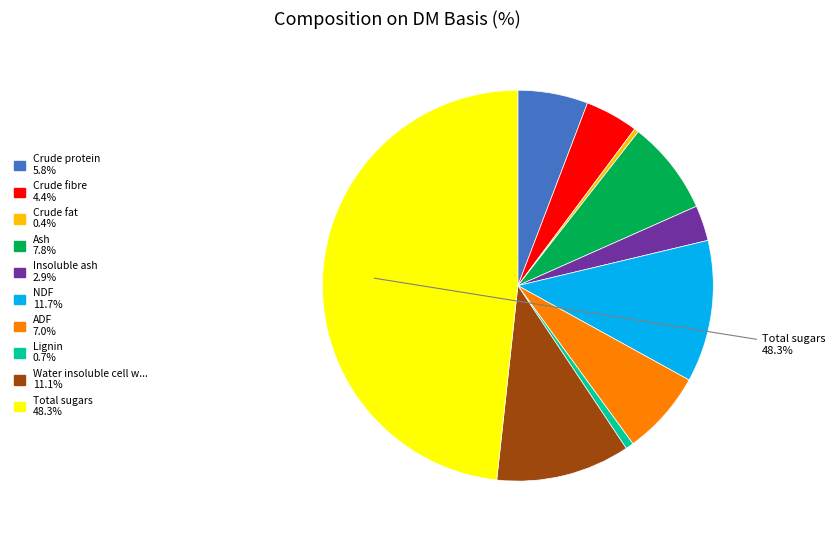

Is there any slice that represents more than half of the pie?

No